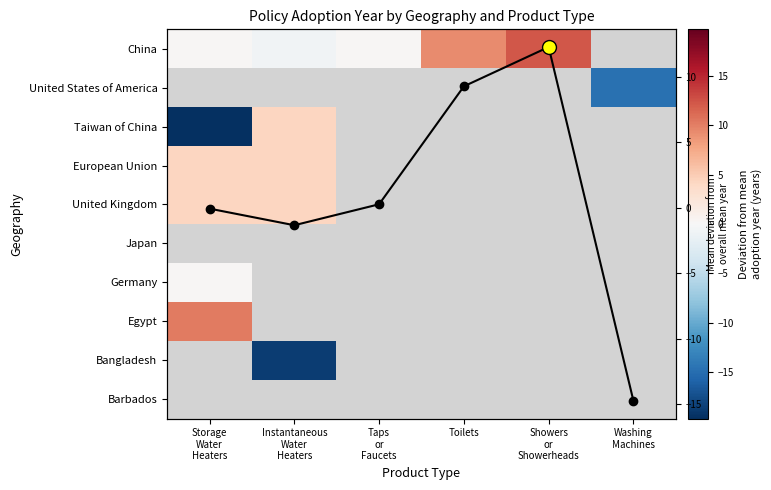

Which series changed the most between Taps
or
Faucets and Washing
Machines?

Column mean deviation